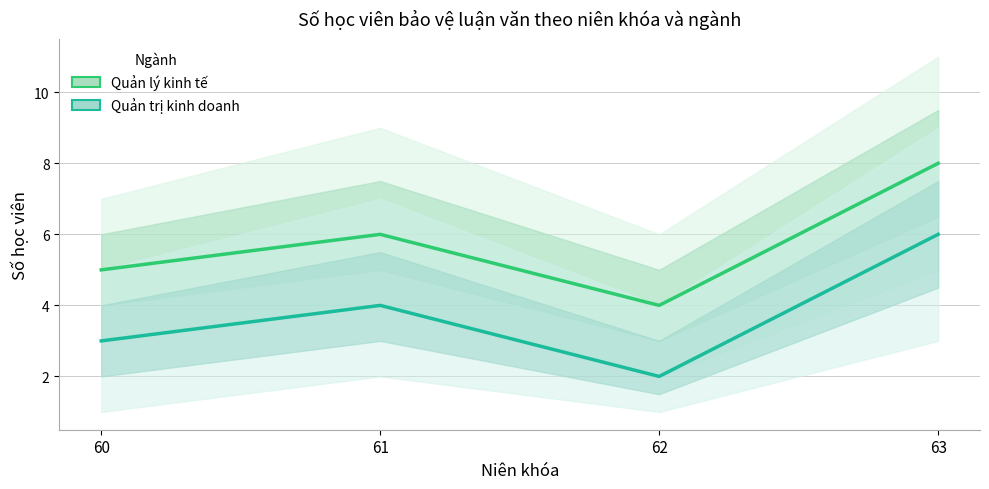

At which category is the sum across all series the highest?

63